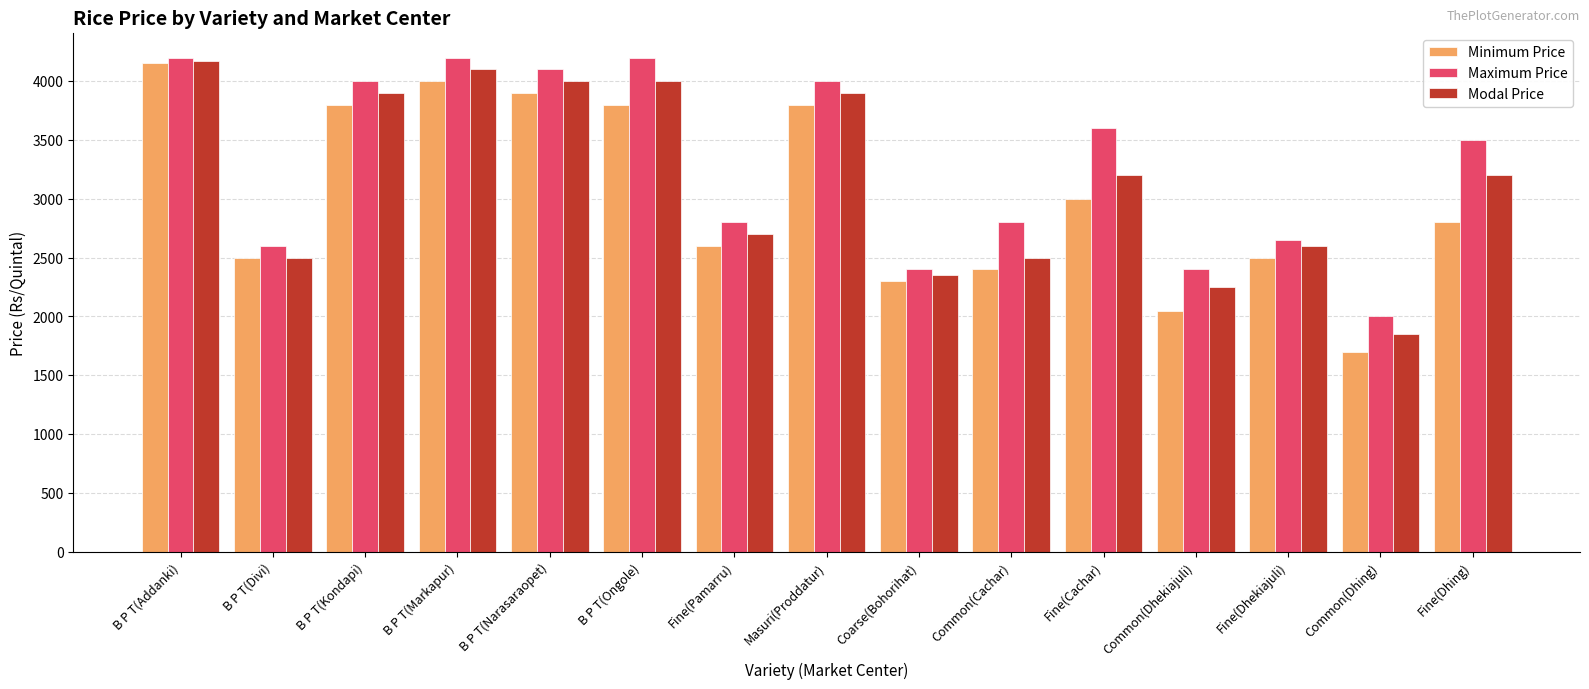

What is the difference between the maximum and minimum values in the Maximum Price series?

2200